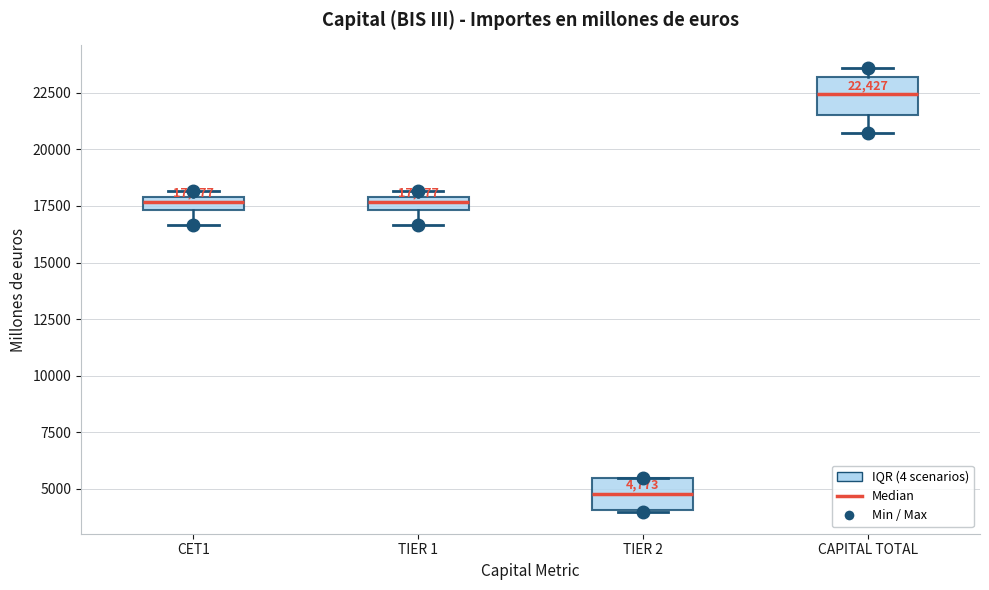

Which box's median line is the lowest?

TIER 2